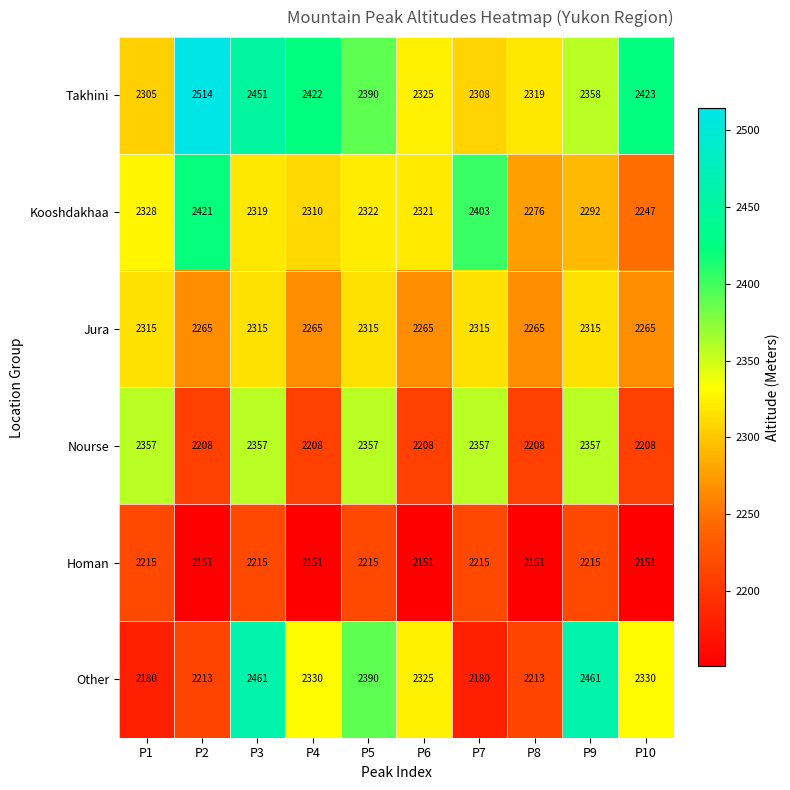

At which category does the chart reach its peak across all series?

P2